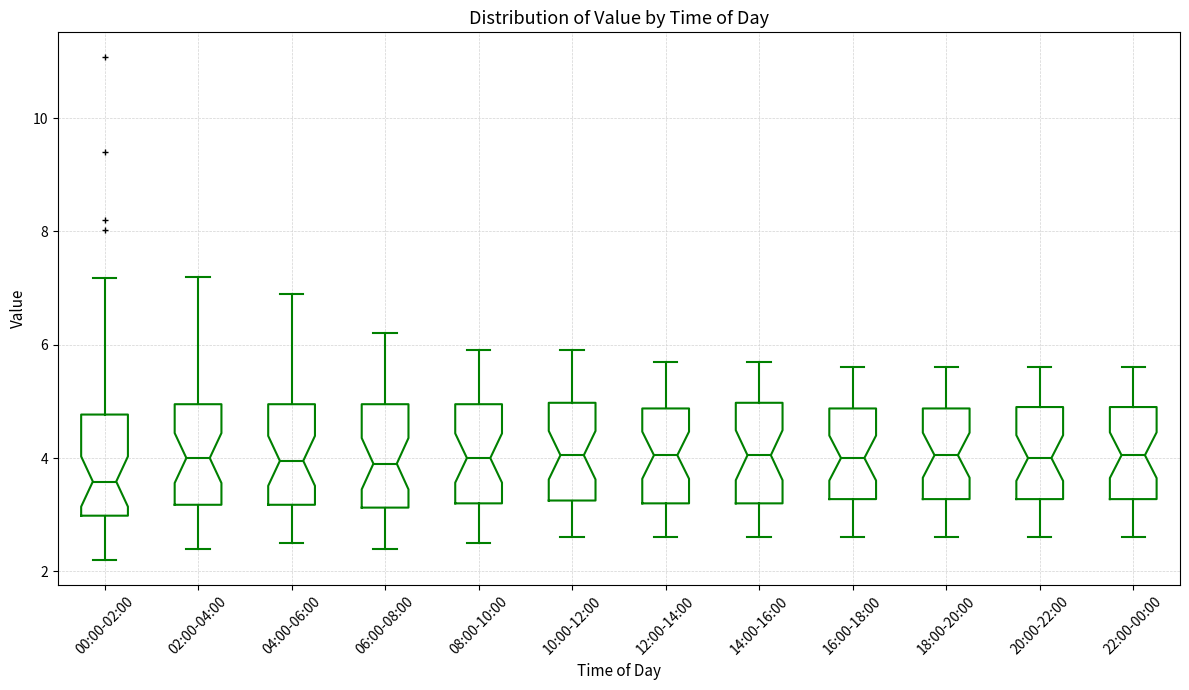

Reading left to right, read every box against the y-axis: the position of its median line, the range the box covers, and the ends of its whiskers. The values are not printed on the chart, so give them approximately, as read against the axis.

00:00-02:00: median 3.6, box 3.0 to 4.8, whiskers 2.2 to 7.2
02:00-04:00: median 4.0, box 3.2 to 5.0, whiskers 2.4 to 7.2
04:00-06:00: median 4.0, box 3.2 to 5.0, whiskers 2.6 to 7.0
06:00-08:00: median 4.0, box 3.2 to 5.0, whiskers 2.4 to 6.2
08:00-10:00: median 4.0, box 3.2 to 5.0, whiskers 2.6 to 6.0
10:00-12:00: median 4.0, box 3.2 to 5.0, whiskers 2.6 to 6.0
12:00-14:00: median 4.0, box 3.2 to 4.8, whiskers 2.6 to 5.8
14:00-16:00: median 4.0, box 3.2 to 5.0, whiskers 2.6 to 5.8
16:00-18:00: median 4.0, box 3.2 to 4.8, whiskers 2.6 to 5.6
18:00-20:00: median 4.0, box 3.2 to 4.8, whiskers 2.6 to 5.6
20:00-22:00: median 4.0, box 3.2 to 5.0, whiskers 2.6 to 5.6
22:00-00:00: median 4.0, box 3.2 to 5.0, whiskers 2.6 to 5.6